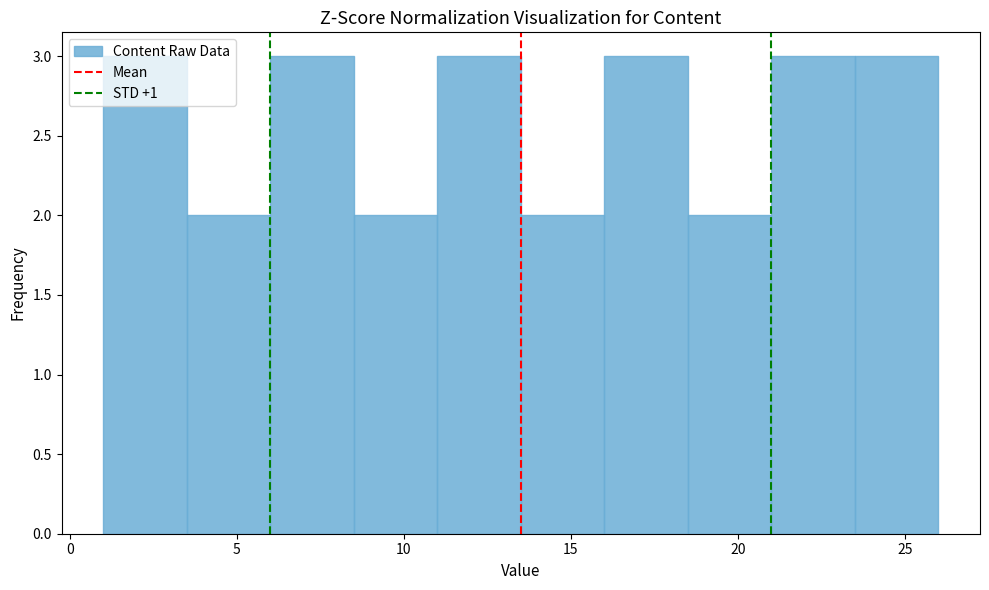

How tall is the bar that spans 1.0 to 3.5 on the x-axis? The values are not printed on the chart, so give them approximately, as read against the axis.

3